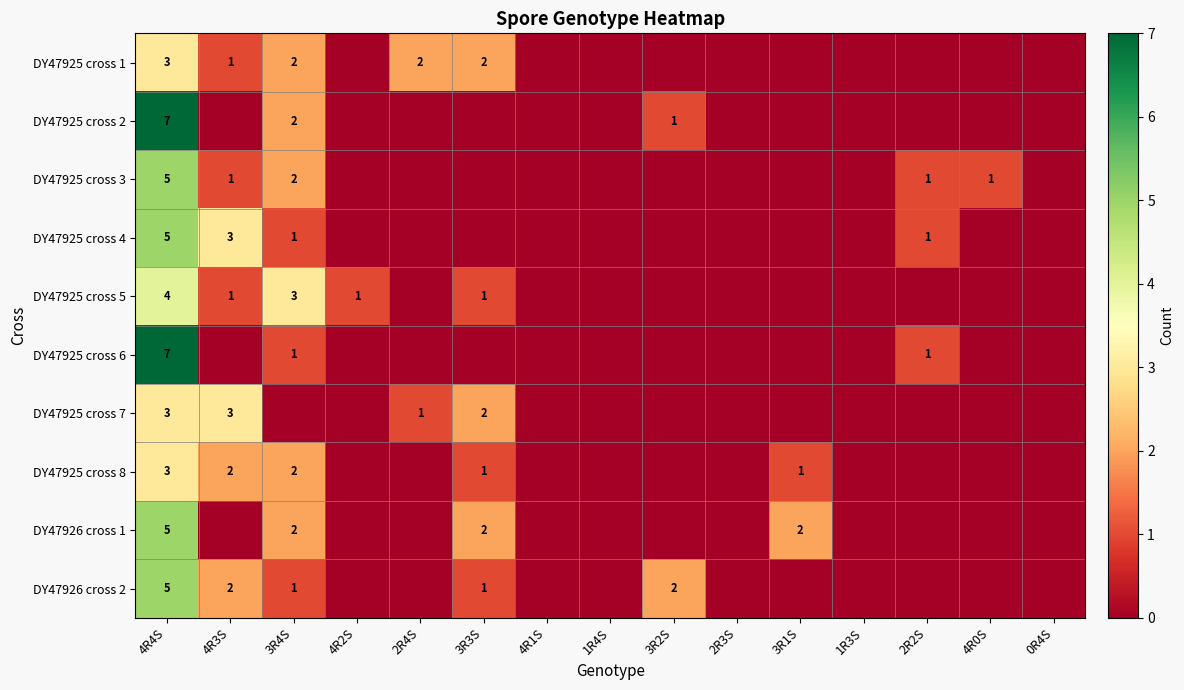

The DY47926 cross 1 series shows 2 at 3R3S. True or false?

True